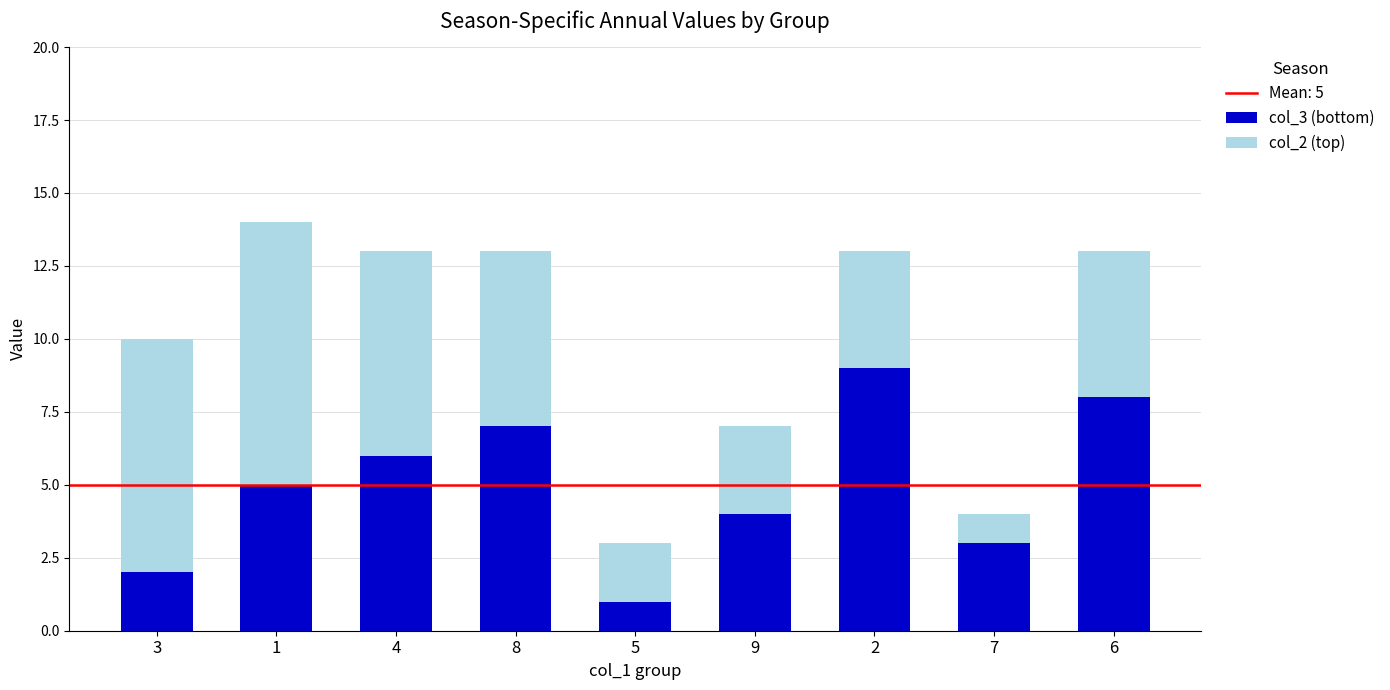

The col_3 (bottom) series shows 5 at 9. True or false?

False